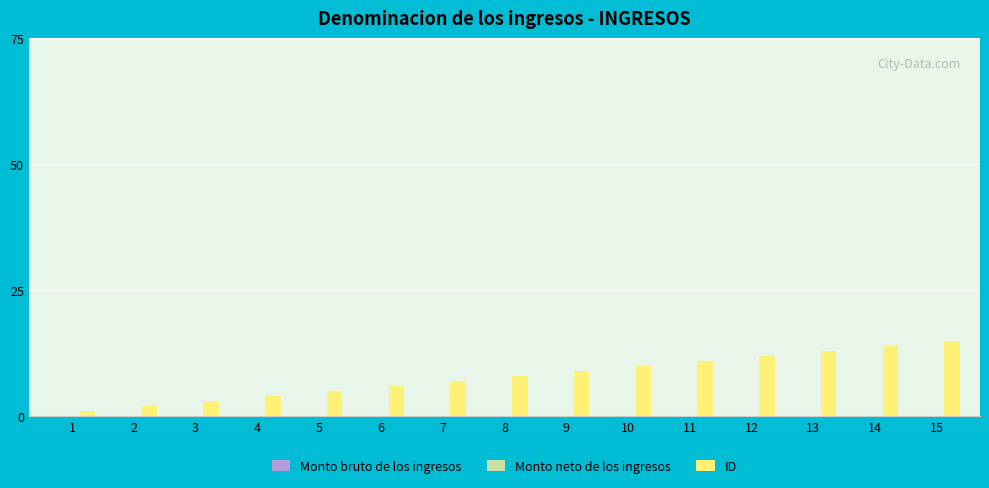

True or false: the data shows 4 at 4.

True